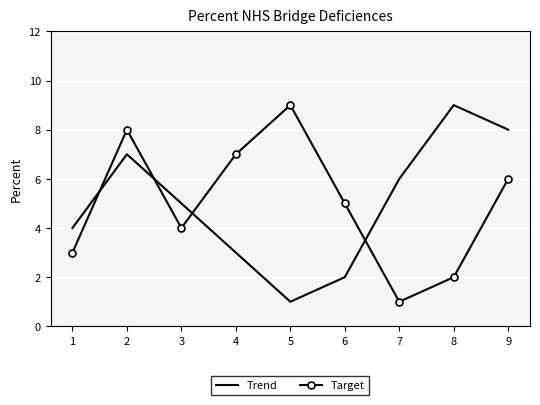

Which category has the highest value in the Target series?

5